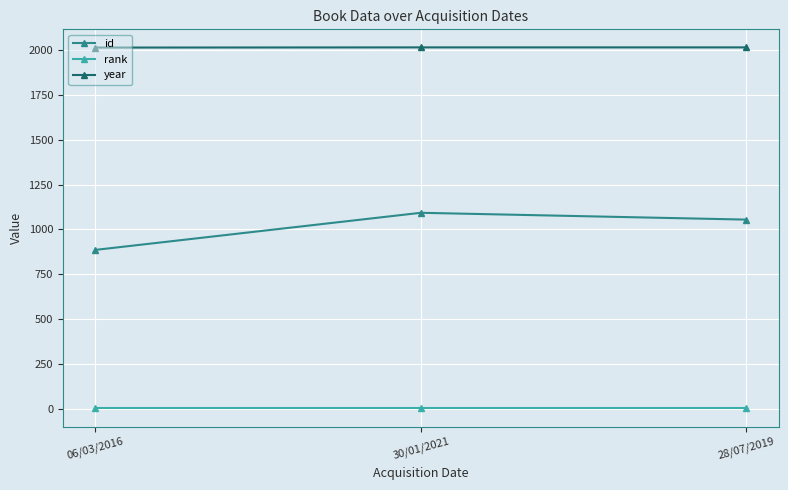

What is the spread (max minus min) of values at 28/07/2019?

2015